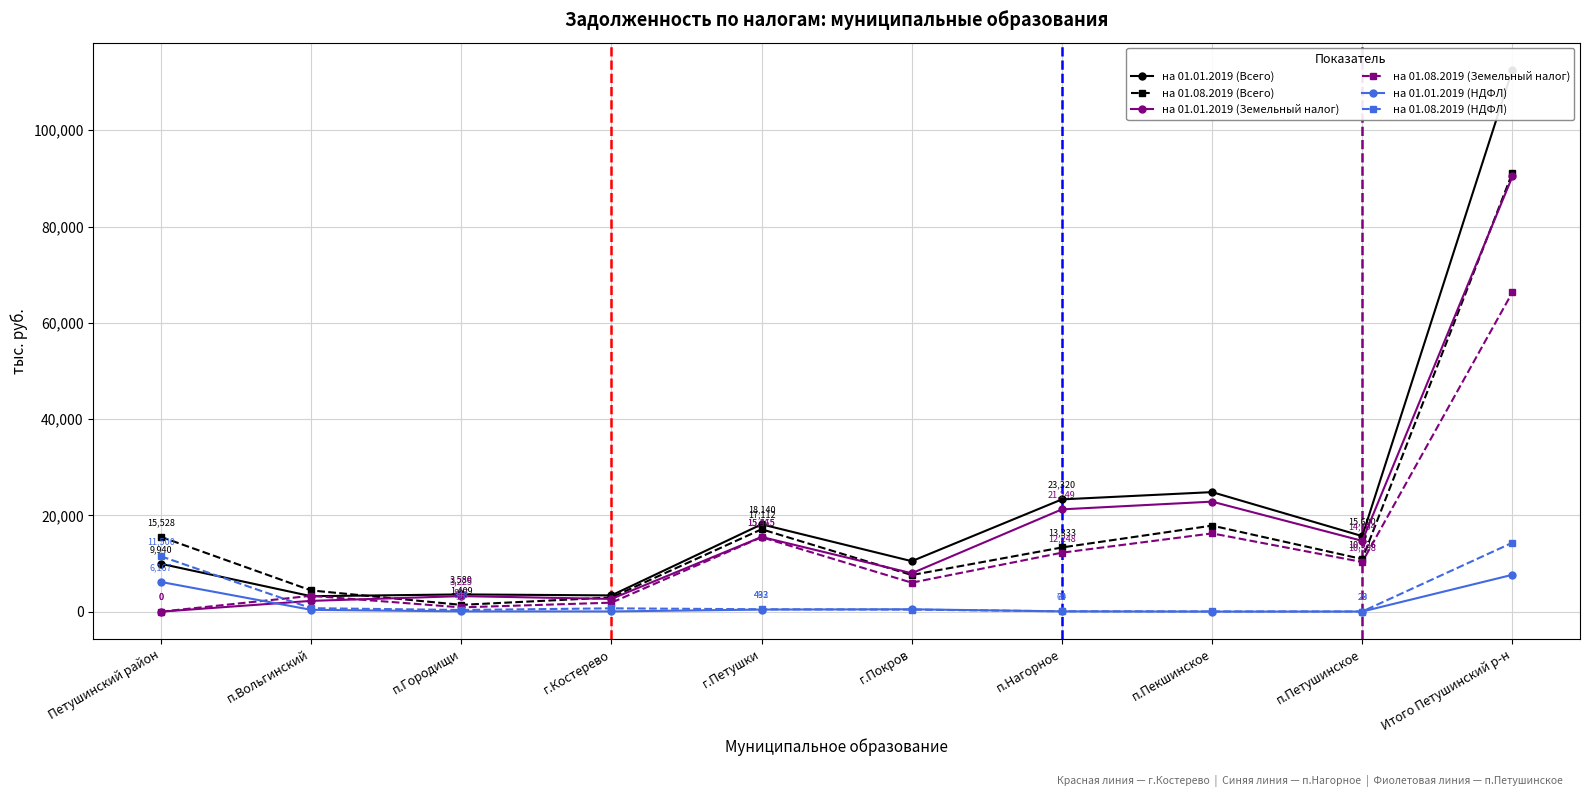

What is the label of the 10th point from the left?

Итого Петушинский р-н